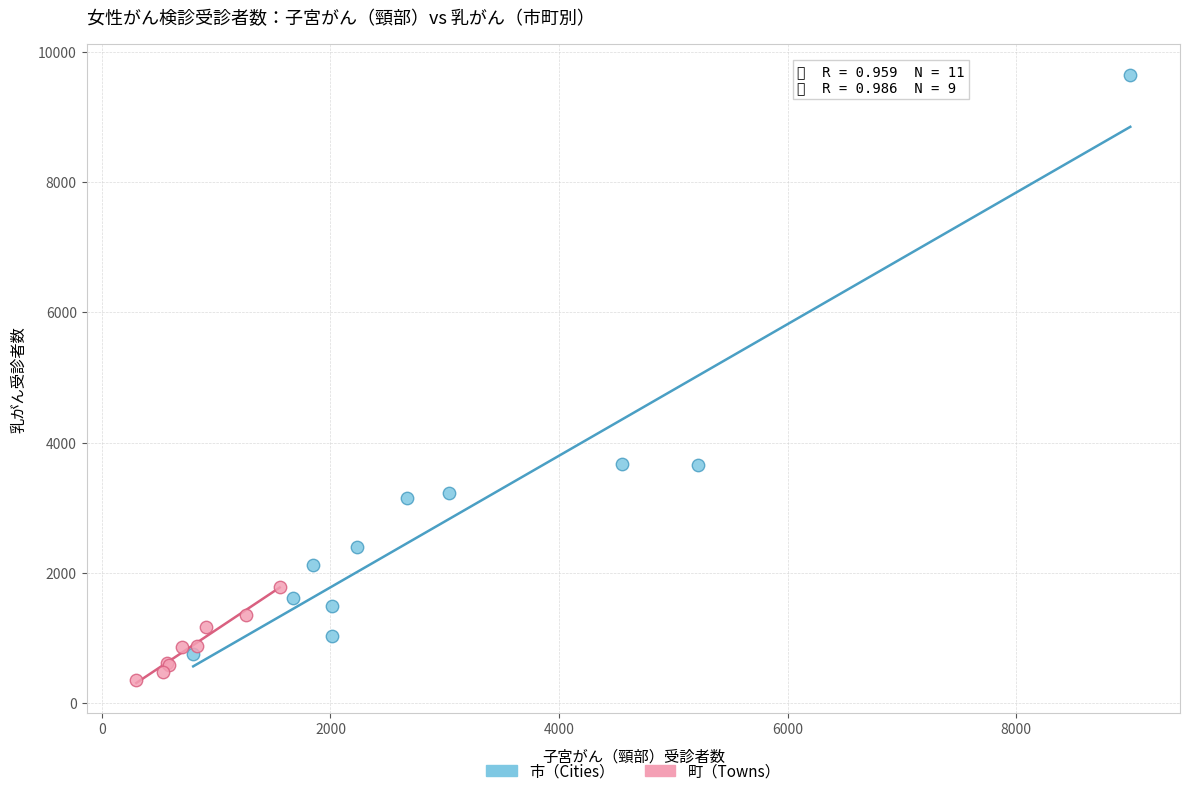

Which series reaches the minimum Y coordinate?

町（Towns）